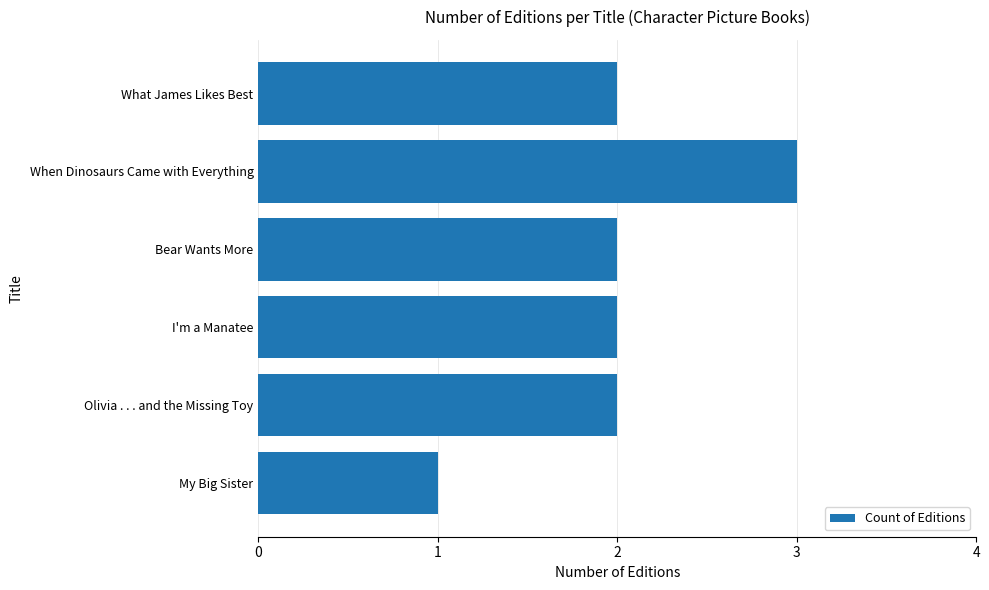

What is the average value?

2